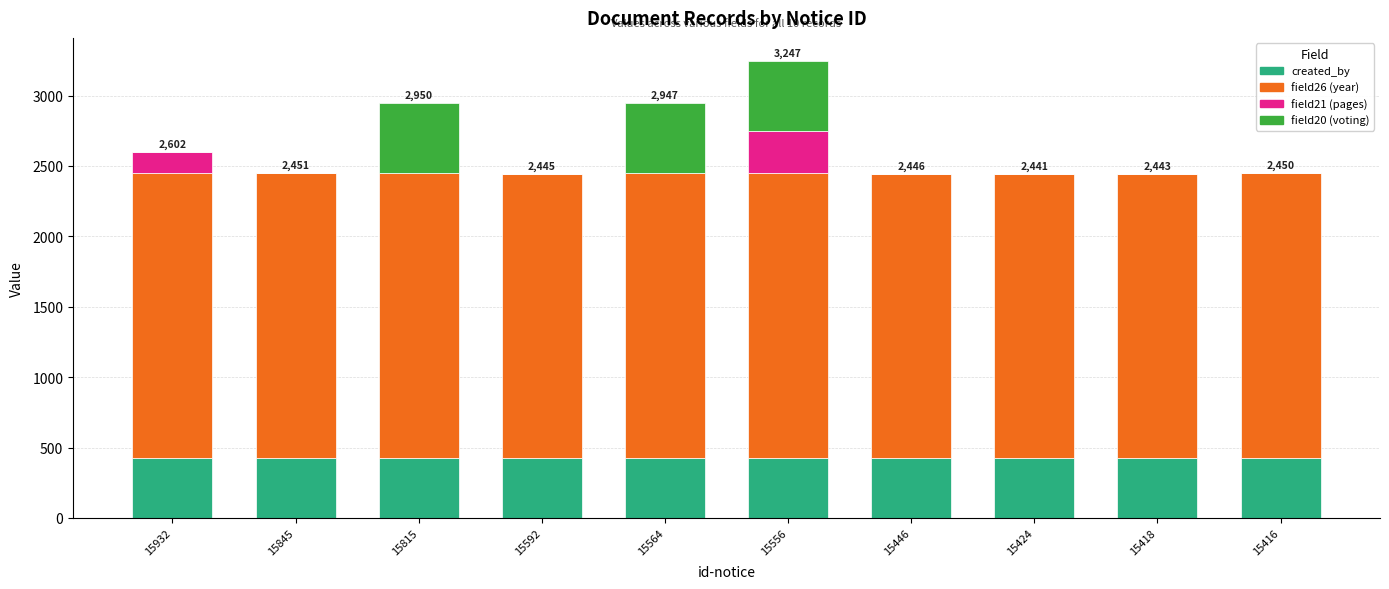

What is the sum of the created_by values at 15446 and 15815?

855